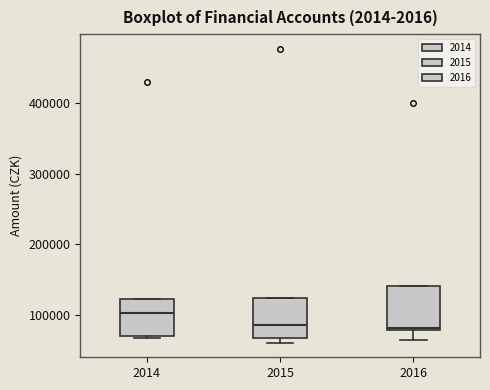

Reading left to right, read every box against the y-axis: the position of its median line, the range the box covers, and the ends of its whiskers. The values are not printed on the chart, so give them approximately, as read against the axis.

2014: median 100000, box 70000 to 120000, whiskers 70000 (just below the box's lower edge) to 120000
2015: median 90000, box 70000 to 120000, whiskers 60000 to 120000
2016: median 80000, box 80000 to 140000, whiskers 60000 to 140000